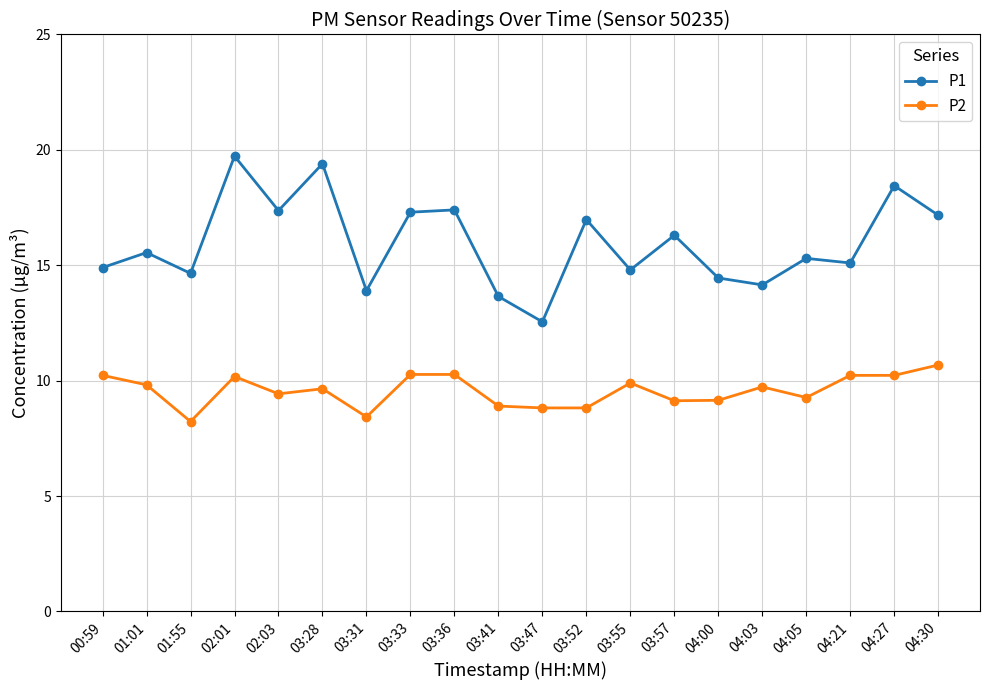

What are all the series names shown in the legend?

P1, P2